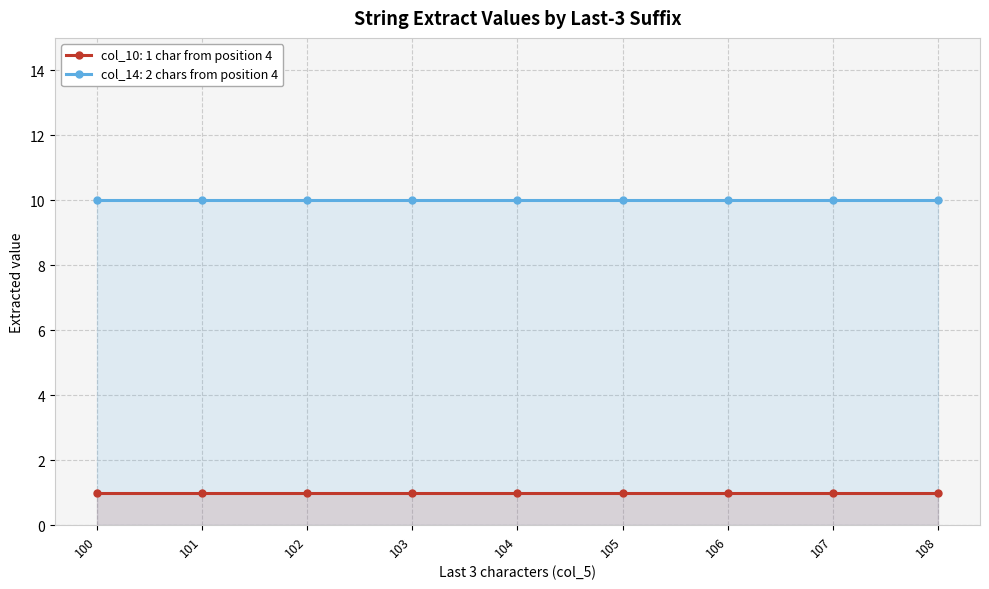

Where is col_10 nearest to the value 1?

100